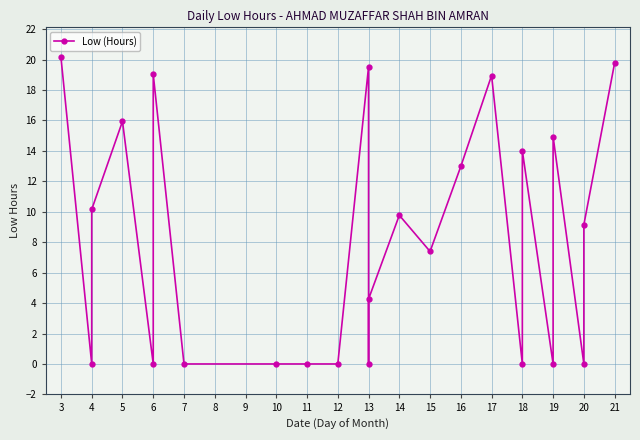

Reading left to right, what are all the values shown in this chart?

20.1	0.0	10.2	15.9	0.0	19.0	0.0	0.0	0.0	0.0	19.5	0.0	4.3	9.8	7.4	13.0	18.9	0.0	14.0	0.0	14.9	0.0	9.2	19.8